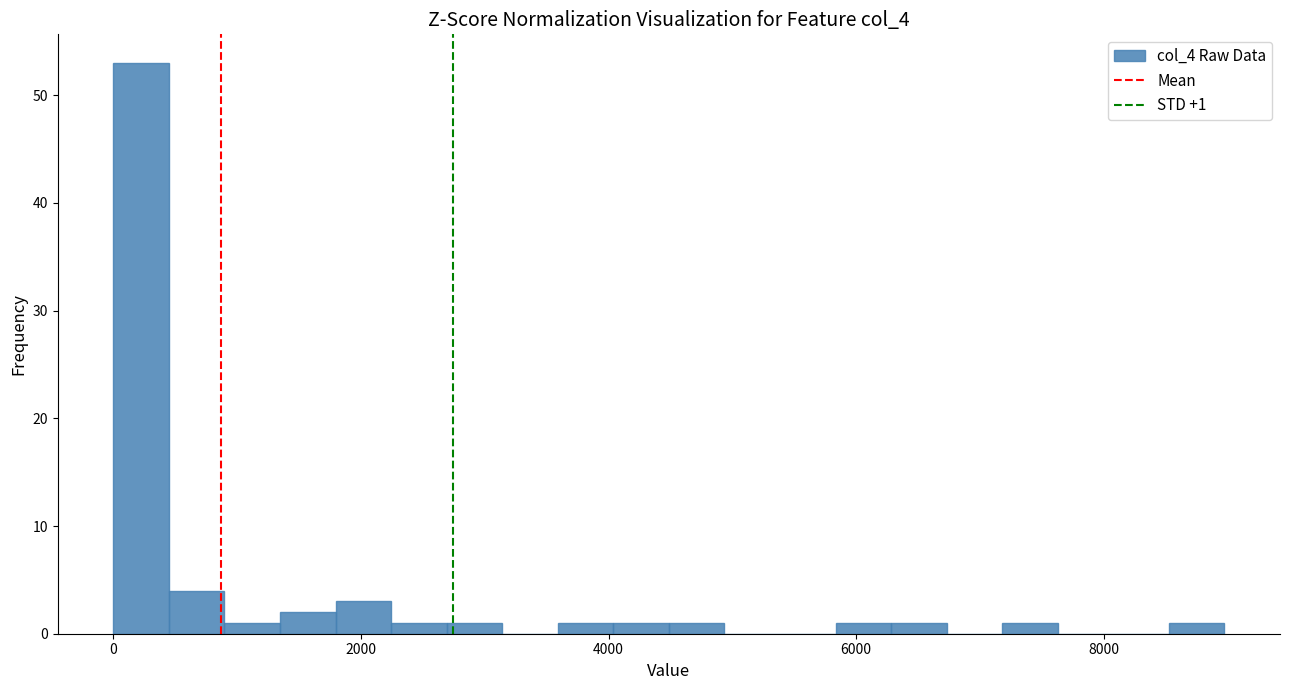

Read against the x-axis, roughly where is the centre of the tallest bar?

200